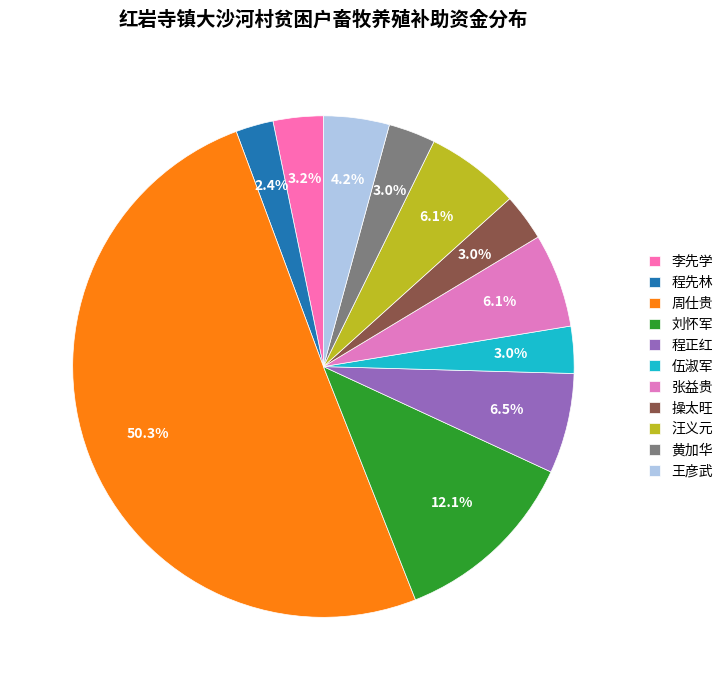

Which category has the biggest portion of the pie?

周仕贵